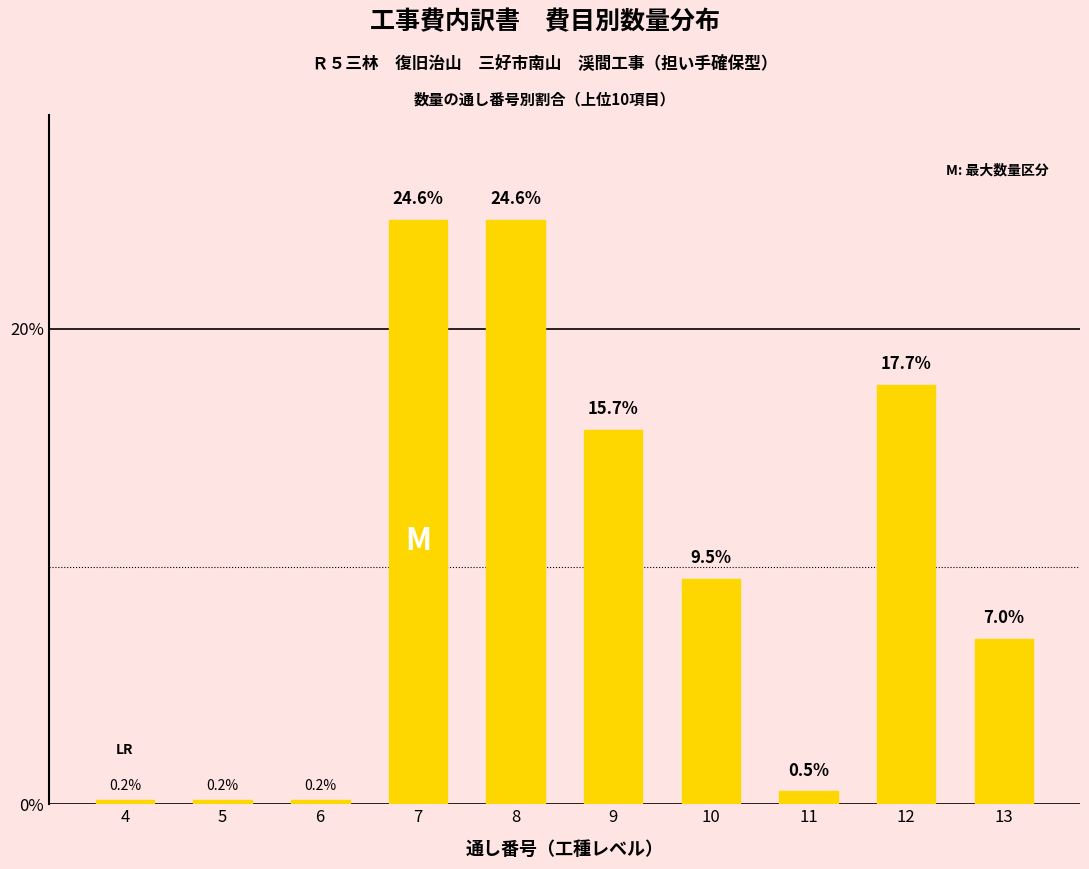

What is the value of the 6th bar from the left?

15.7